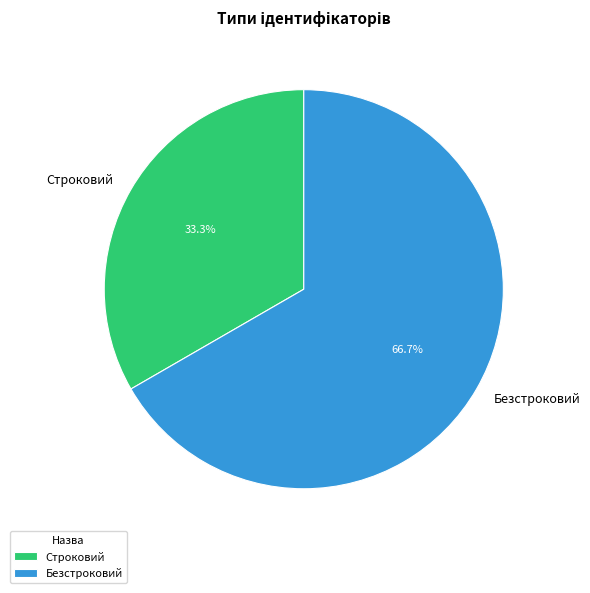

What percentage is NOT represented by Безстроковий?

33.3%